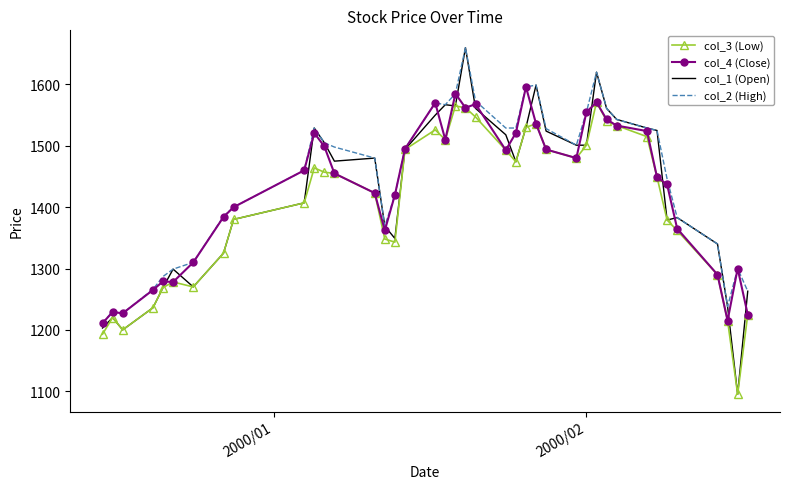

What is the maximum value for col_3 (Low)?

1571